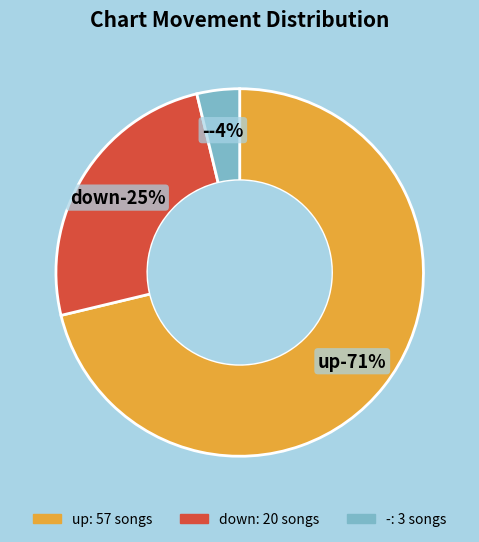

Does any single category account for the majority?

Yes